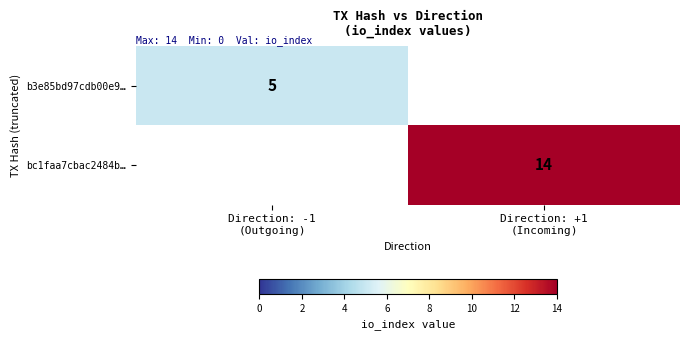

How many series are shown in this chart?

2